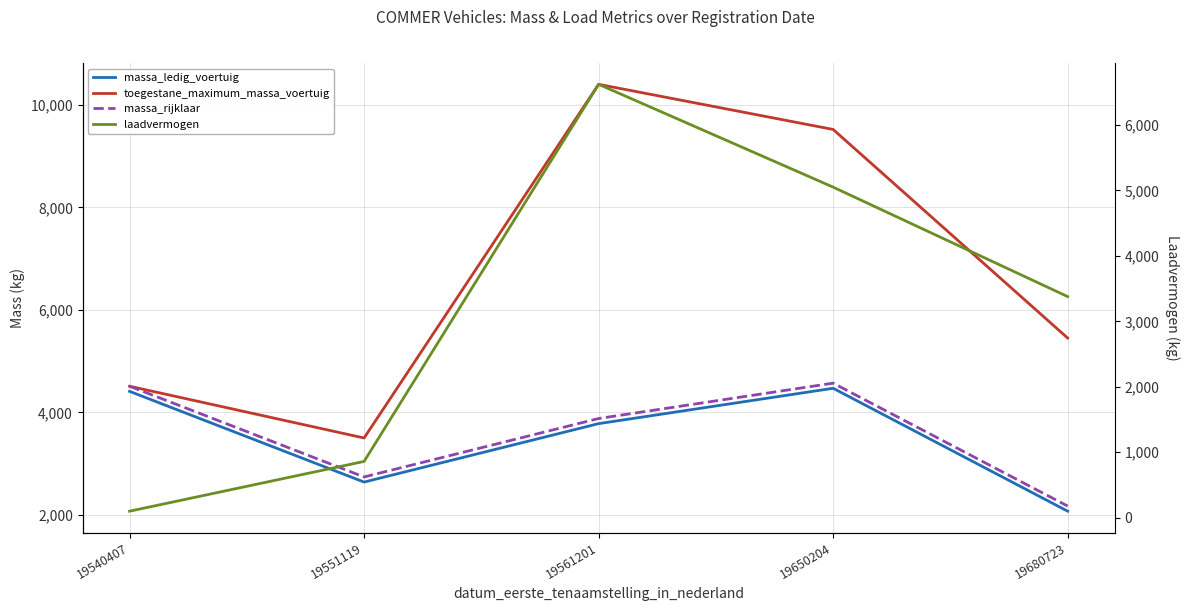

True or false: massa_rijklaar and massa_ledig_voertuig cross at least once.

False